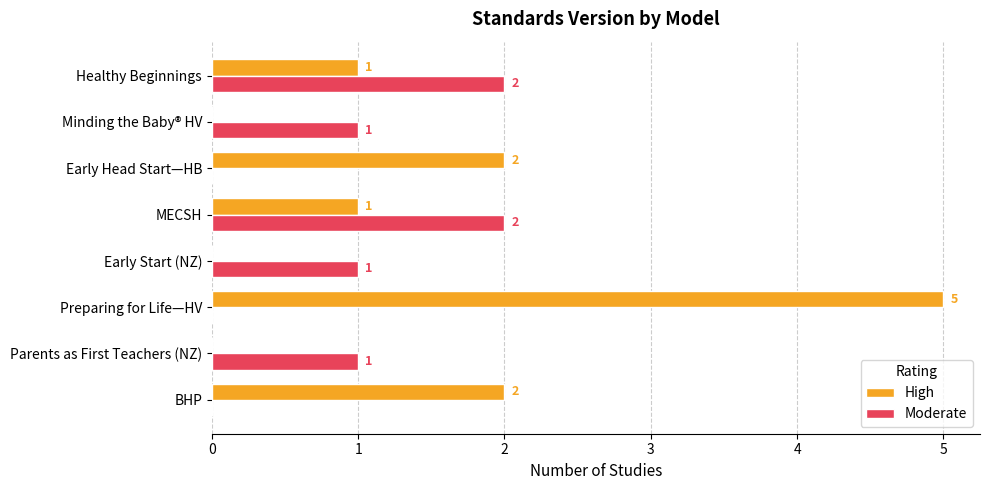

Which series has the largest range (max minus min)?

High